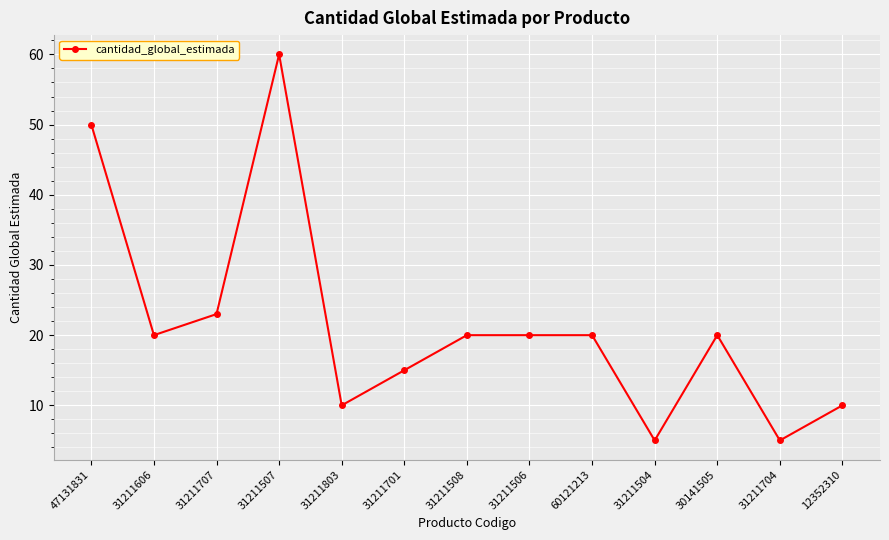

Count the number of data series in this chart.

1